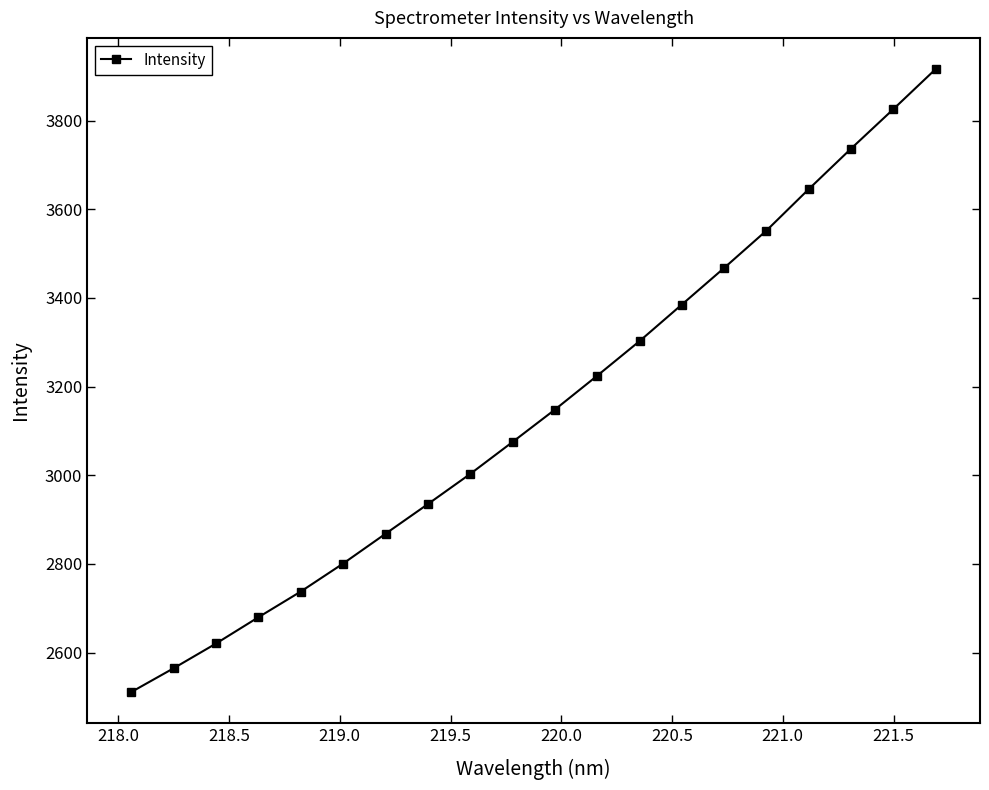

What is the value of the 16th point from the left?

3552.0